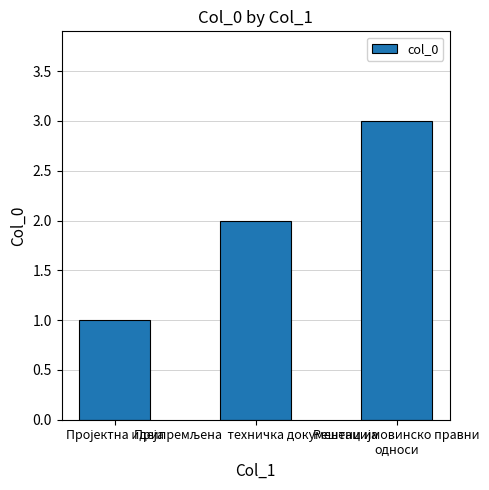

What is the sum of all values?

6